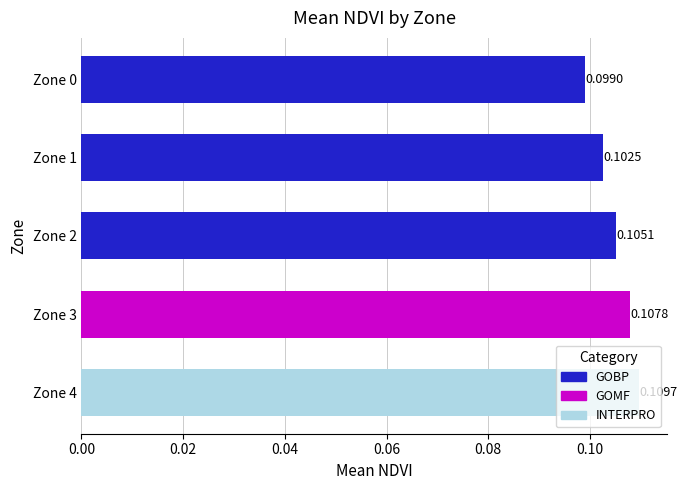

The chart shows a value of 0.2 at Zone 1. True or false?

False